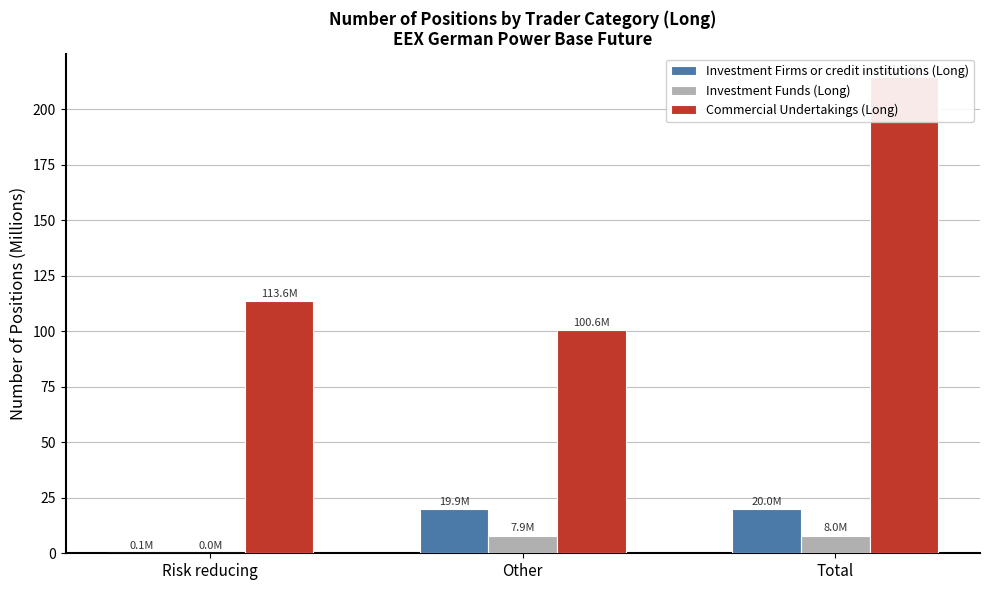

What is the label of the 3rd bar from the left?

Total